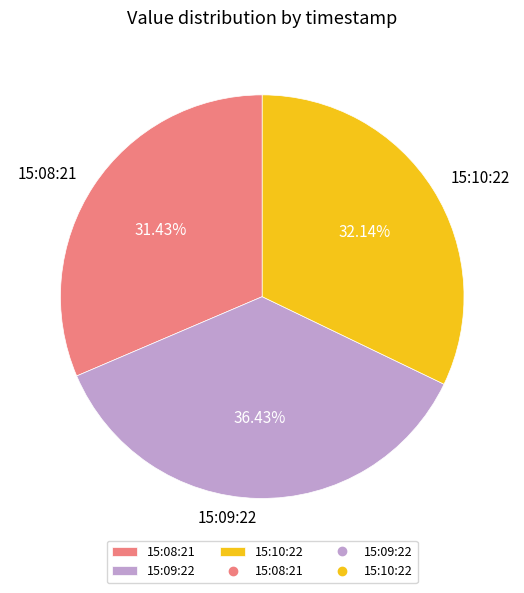

Count the number of slices in the pie.

3